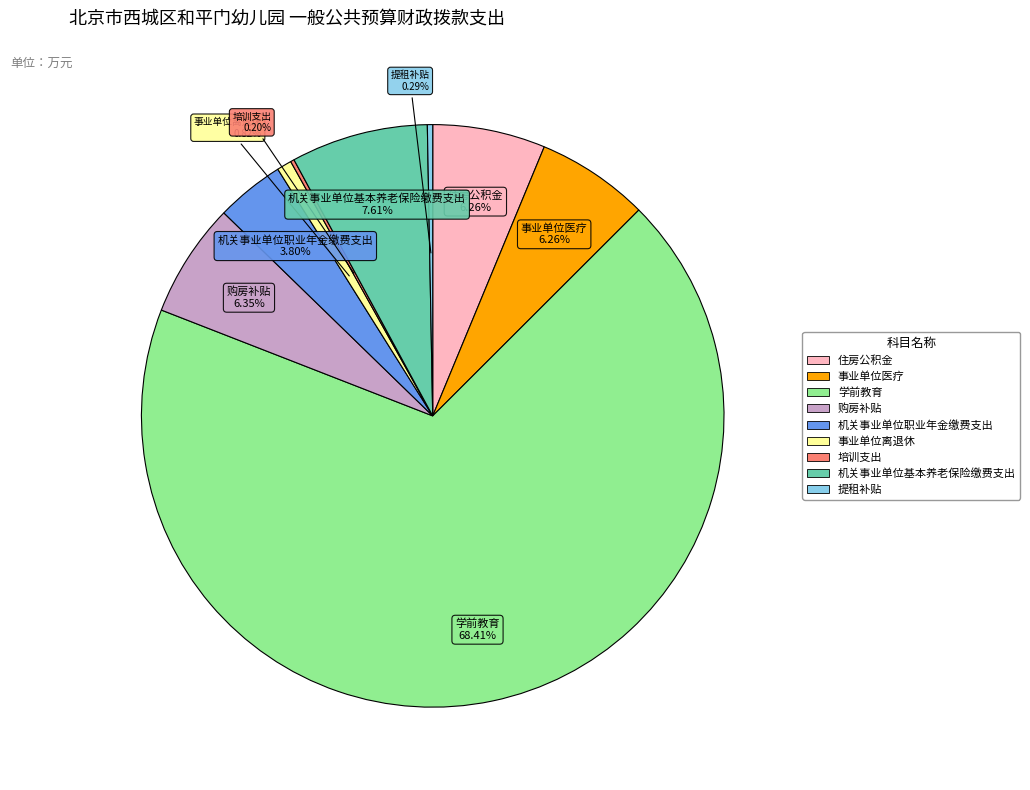

What percentage is the 购房补贴 slice, to the nearest percent?

6%